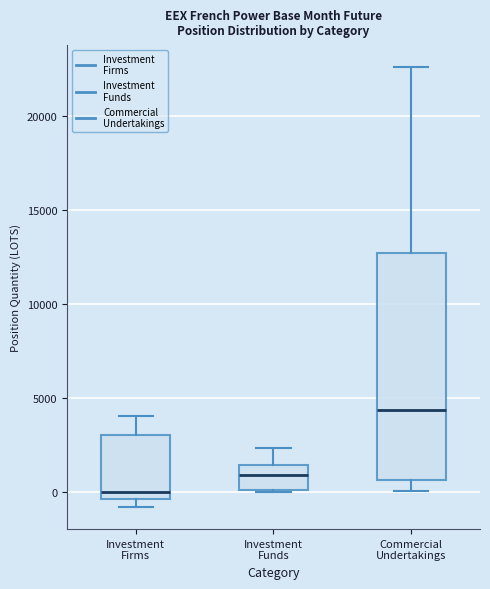

Comparing the boxes themselves (not the whiskers), which one is the tallest?

Commercial Undertakings